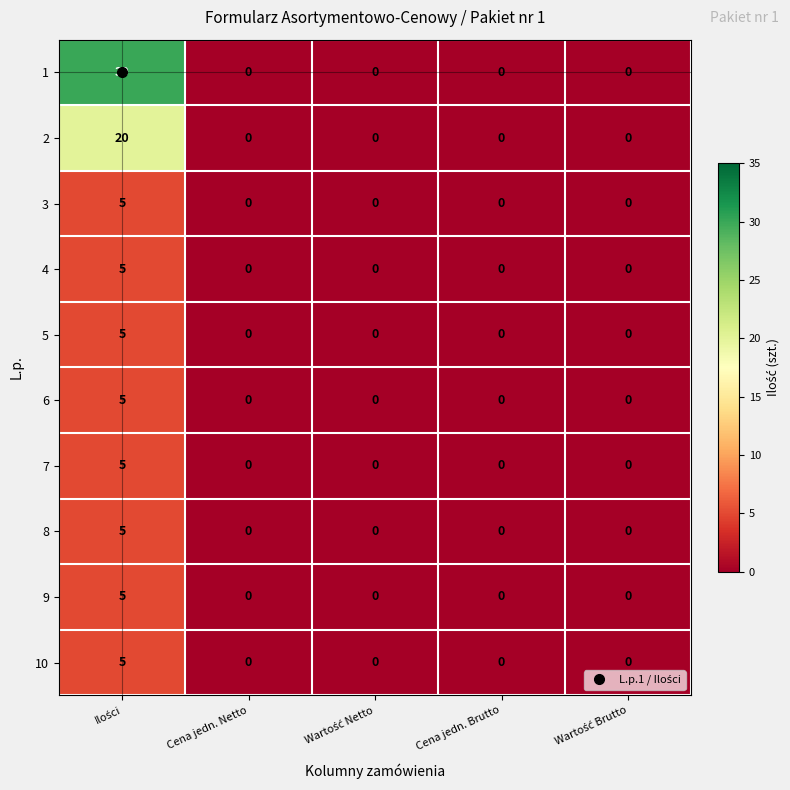

Which series has the largest range (max minus min)?

1